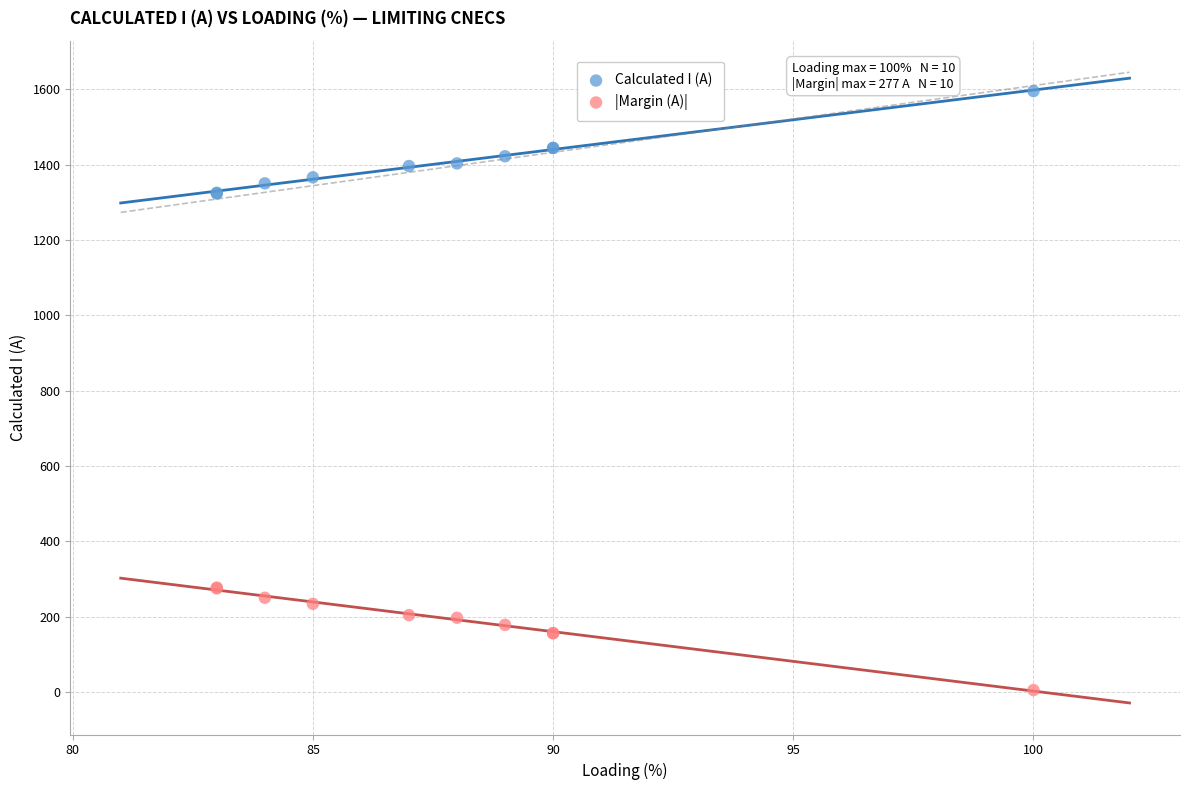

Which series reaches the maximum Y coordinate?

Calculated I (A)